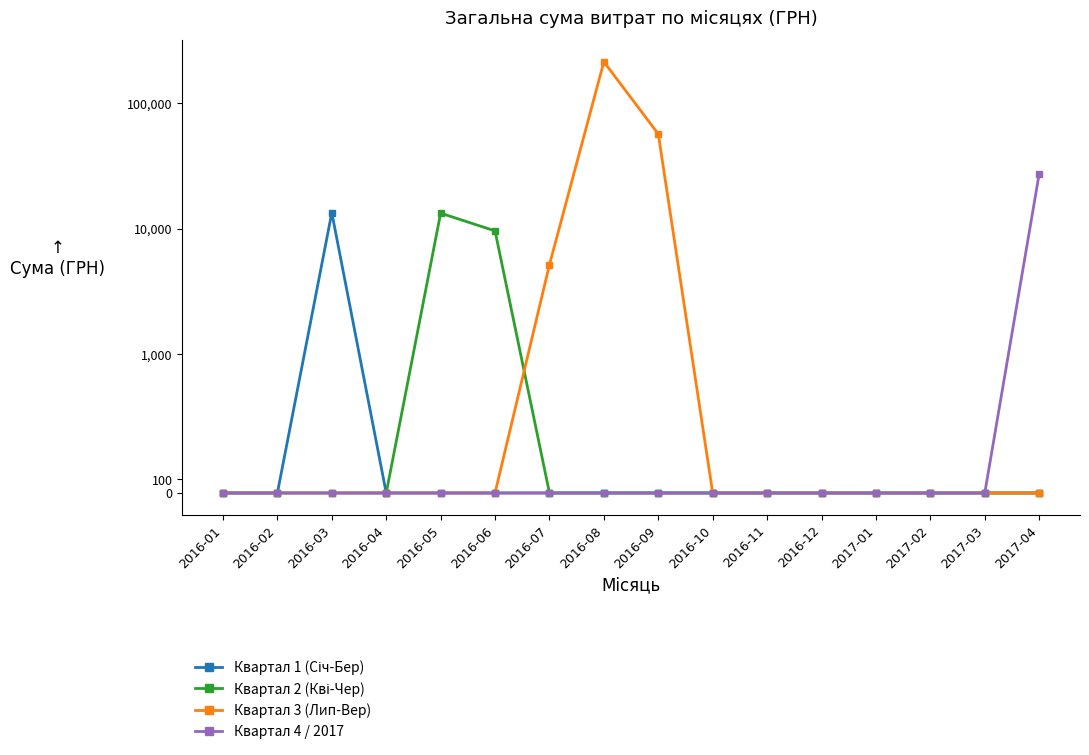

Reading left to right, what are all the values shown in this chart?

Квартал 1 (Січ-Бер): 2016-01=0.0	2016-02=0.0	2016-03=13408.0	2016-04=0.0	2016-05=0.0	2016-06=0.0	2016-07=0.0	2016-08=0.0	2016-09=0.0	2016-10=0.0	2016-11=0.0	2016-12=0.0	2017-01=0.0	2017-02=0.0	2017-03=0.0	2017-04=0.0
Квартал 2 (Кві-Чер): 2016-01=0.0	2016-02=0.0	2016-03=0.0	2016-04=0.0	2016-05=13295.1	2016-06=9590.0	2016-07=0.0	2016-08=0.0	2016-09=0.0	2016-10=0.0	2016-11=0.0	2016-12=0.0	2017-01=0.0	2017-02=0.0	2017-03=0.0	2017-04=0.0
Квартал 3 (Лип-Вер): 2016-01=0.0	2016-02=0.0	2016-03=0.0	2016-04=0.0	2016-05=0.0	2016-06=0.0	2016-07=5152.0	2016-08=215077.7	2016-09=56954.7	2016-10=0.0	2016-11=0.0	2016-12=0.0	2017-01=0.0	2017-02=0.0	2017-03=0.0	2017-04=0.0
Квартал 4 / 2017: 2016-01=0.0	2016-02=0.0	2016-03=0.0	2016-04=0.0	2016-05=0.0	2016-06=0.0	2016-07=0.0	2016-08=0.0	2016-09=0.0	2016-10=0.0	2016-11=0.0	2016-12=0.0	2017-01=0.0	2017-02=0.0	2017-03=0.0	2017-04=27404.2